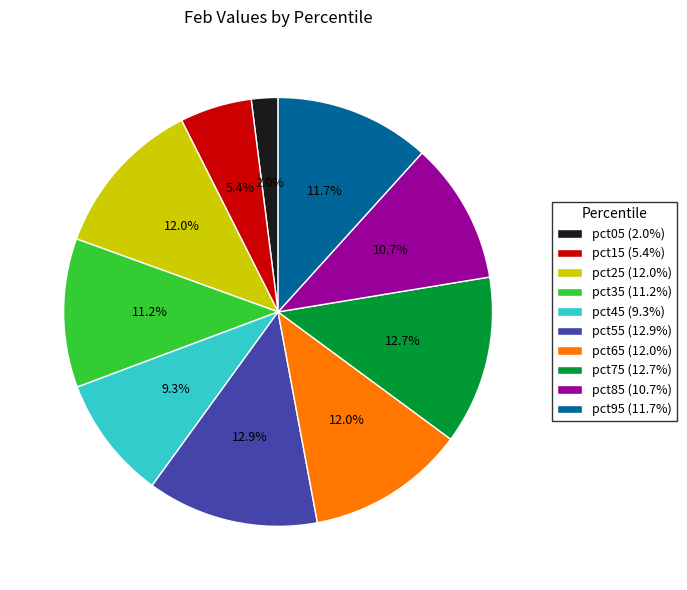

Does pct15 account for over 50% of the chart?

No